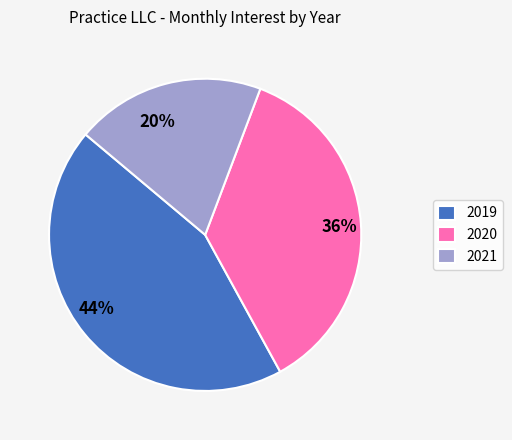

Which has a higher value, 2019 or 2021?

2019